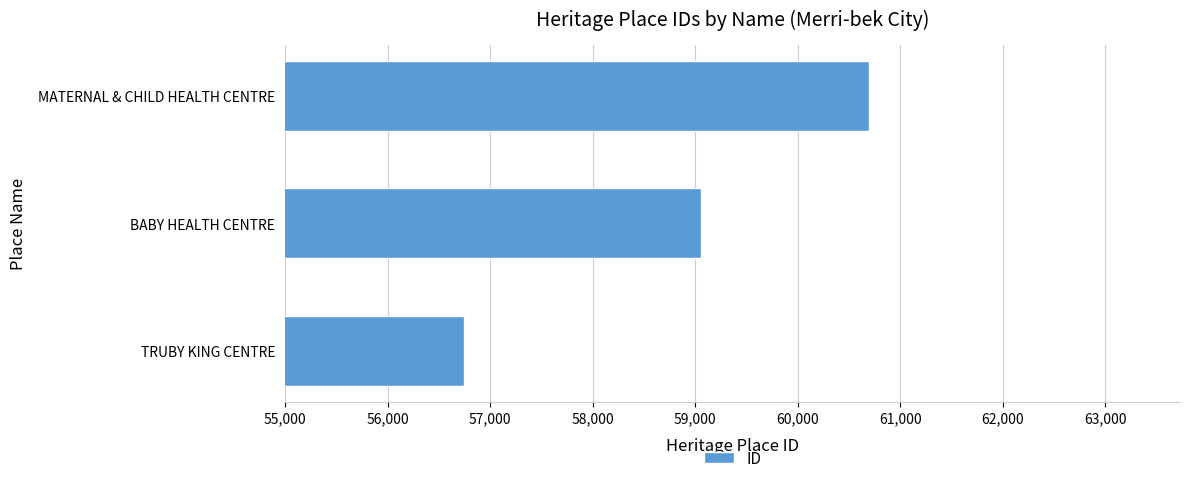

What is the change in value from BABY HEALTH CENTRE to MATERNAL & CHILD HEALTH CENTRE?

+1633